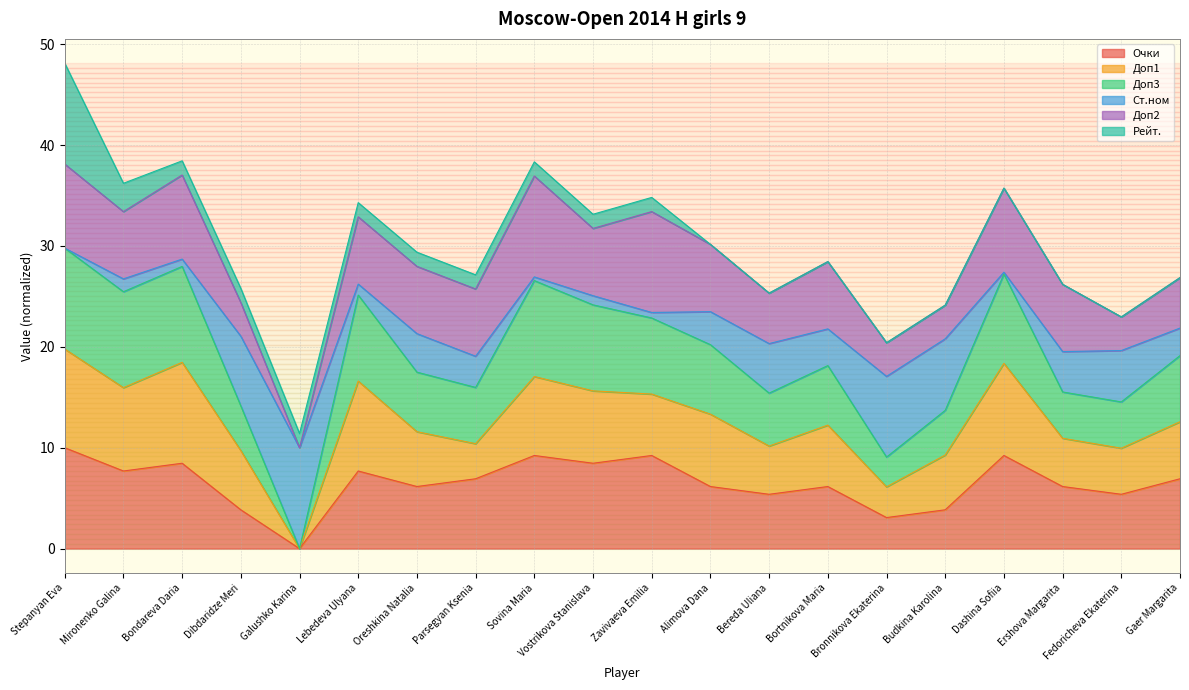

True or false: Доп1 and Очки cross at least once.

False